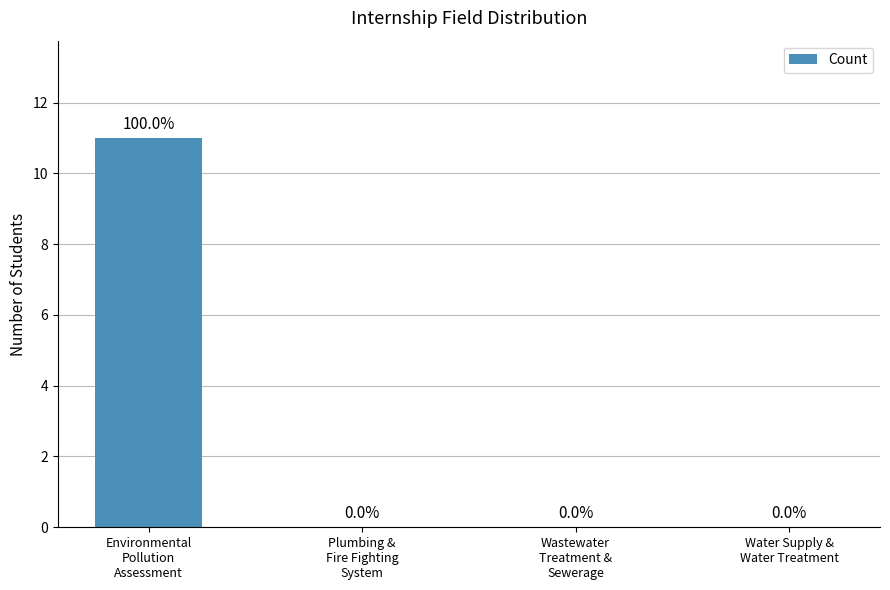

What is the maximum value shown in the chart?

11